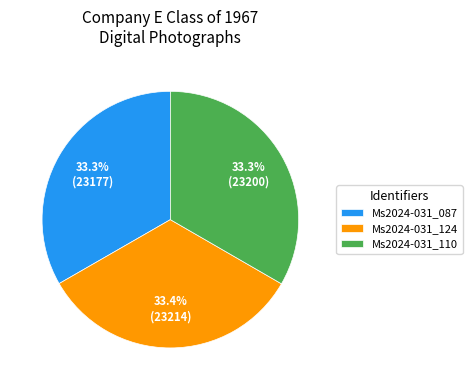

True or false: Ms2024-031_087 accounts for 33% of the total.

True